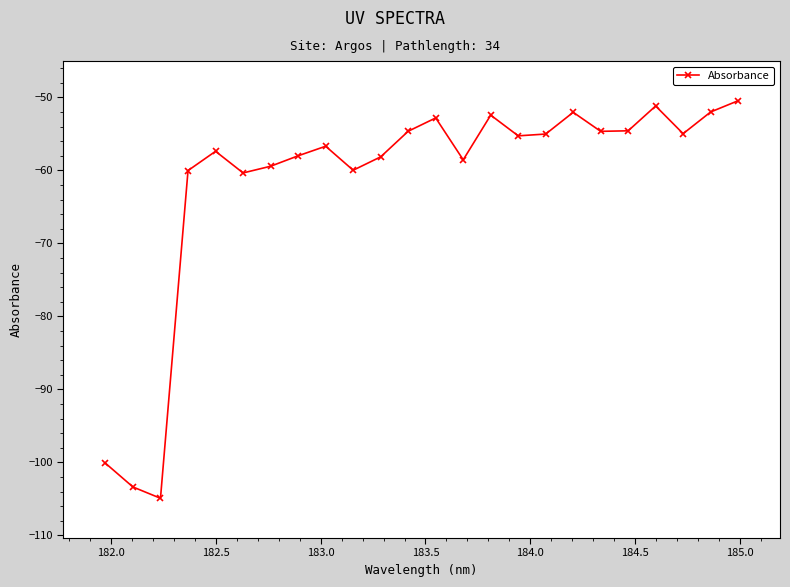

What is the value of the 16th point from the left?

-55.3